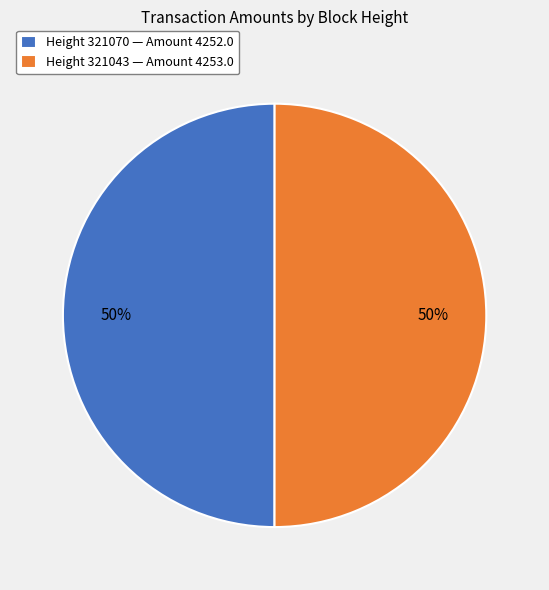

Approximately how many times larger is the value at Height 321043 — Amount 4253.0 compared to Height 321070 — Amount 4252.0?

1.0